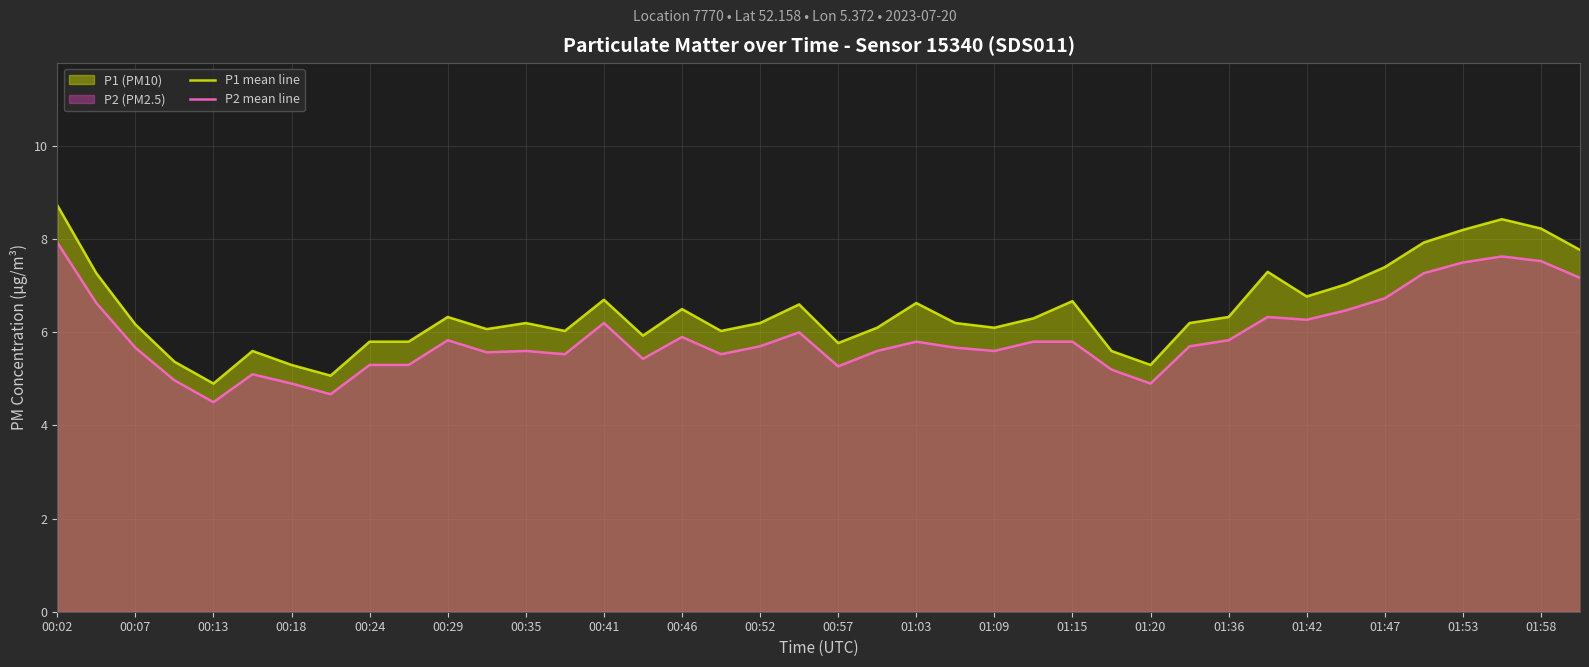

Rank the series at 00:13 from highest to lowest value.

P1 mean line, P2 mean line